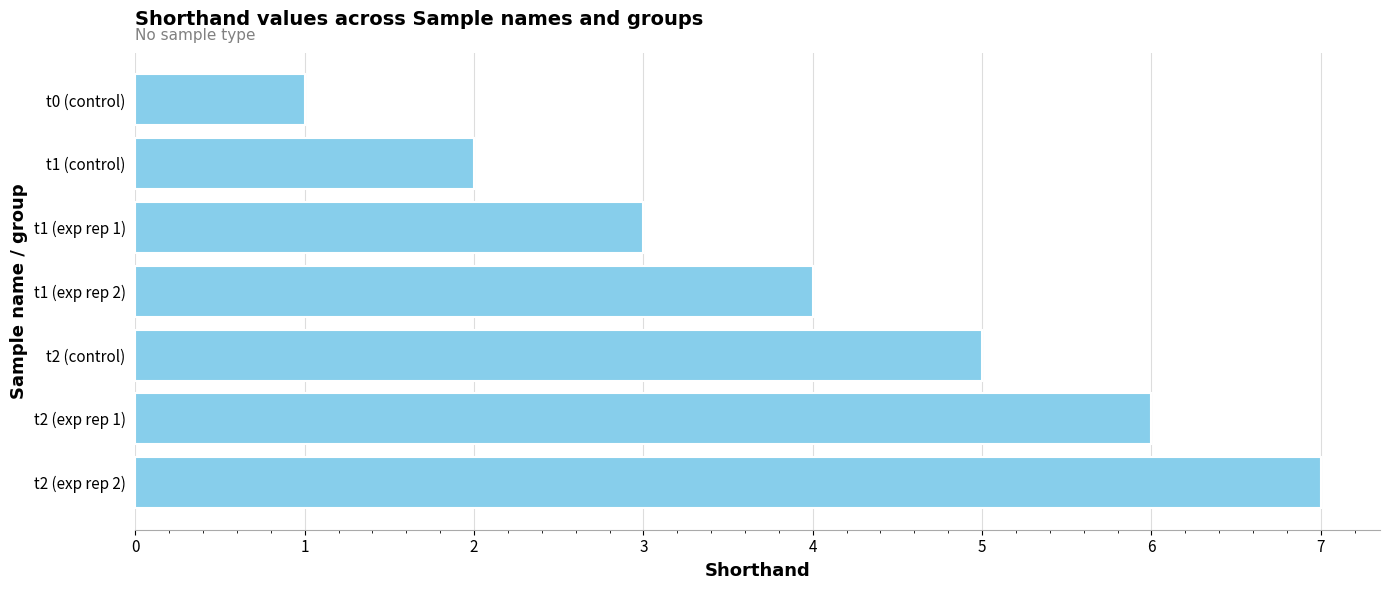

What is the change in value from t0 (control) to t1 (exp rep 2)?

+3